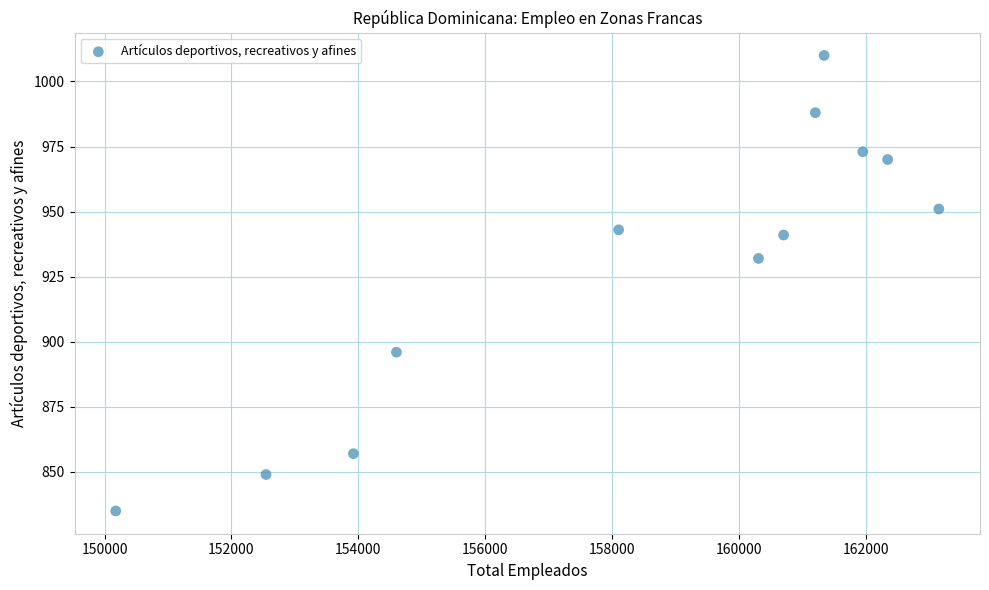

What Y value in the scatter plot is closest to 922?

932